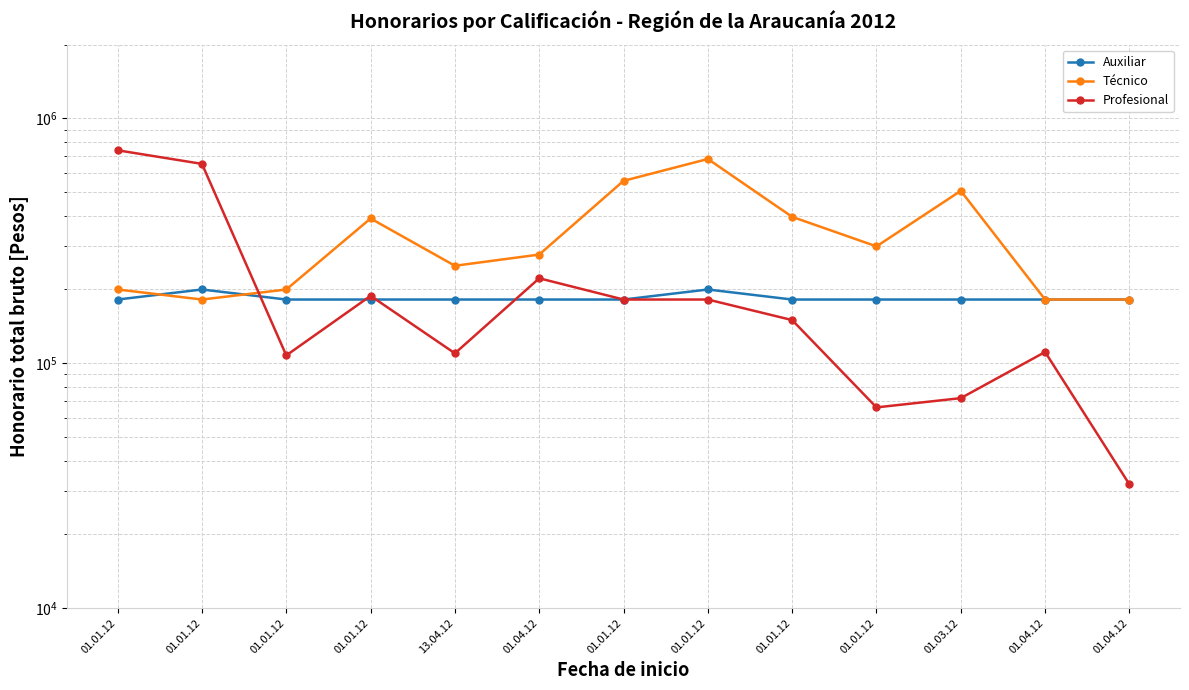

What is the difference between the second highest and second lowest values in the Técnico series?

373556